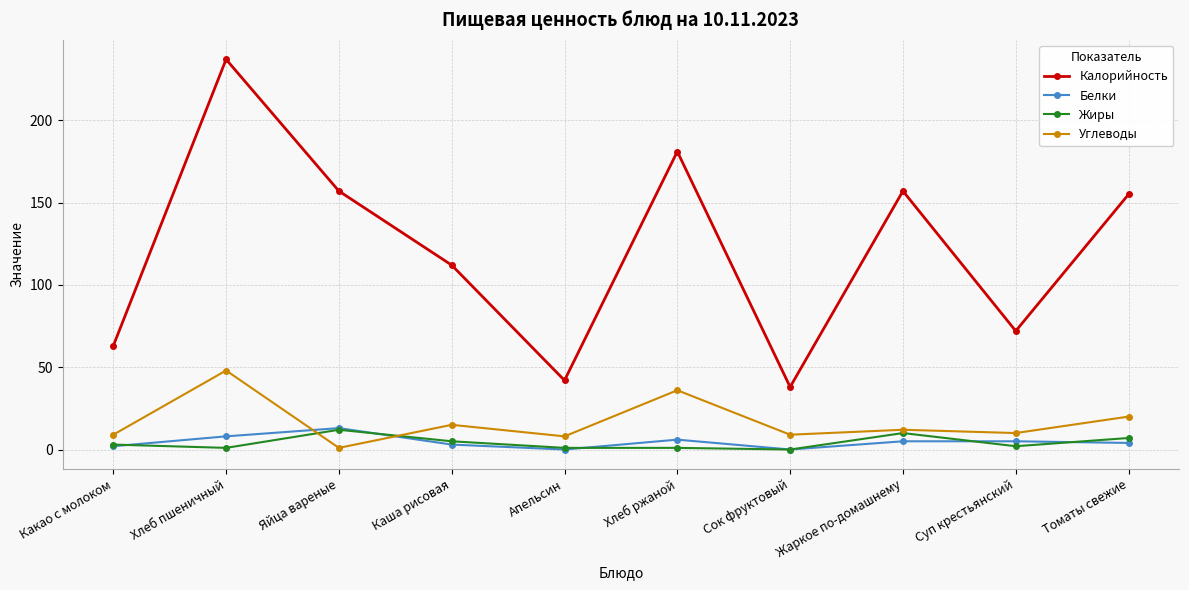

Is it true that Жиры equals 1 at Хлеб пшеничный?

True